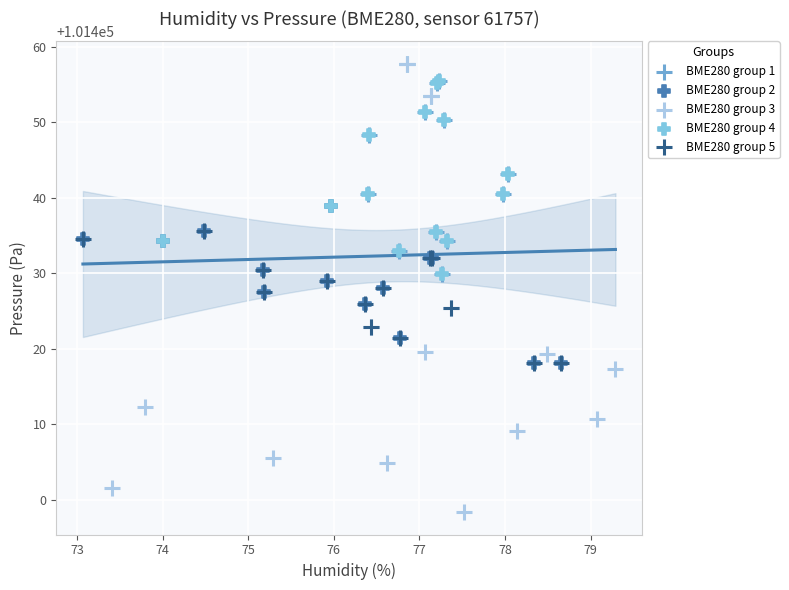

Which series contains the lowest Y value?

BME280 group 3